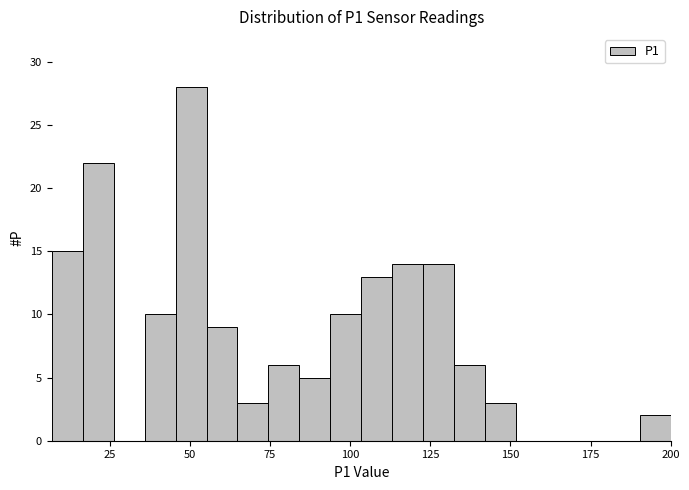

Read against the x-axis, roughly where is the centre of the tallest bar?

50